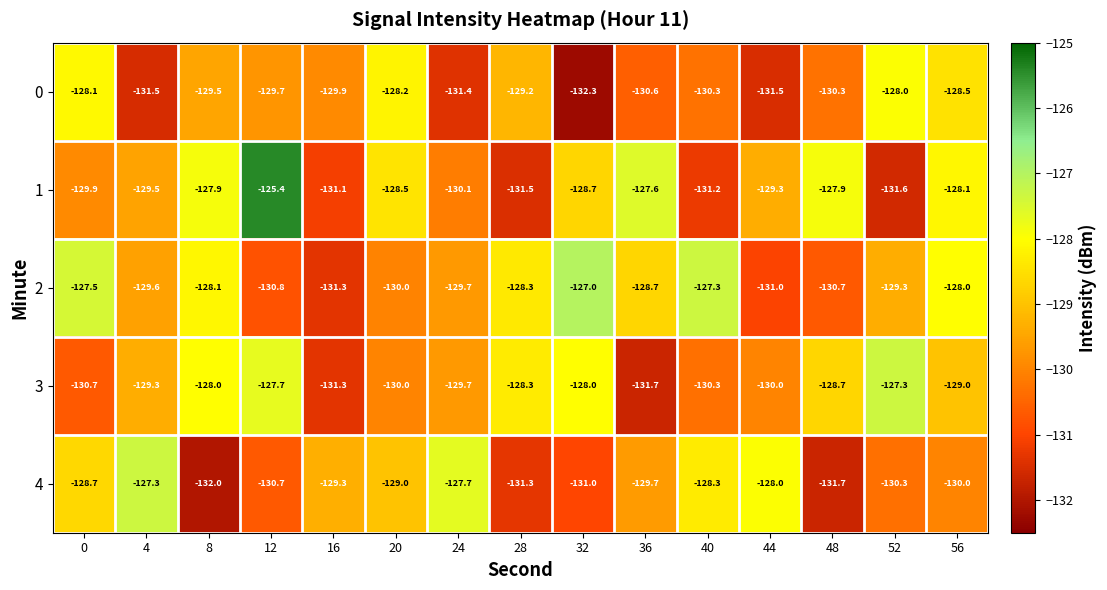

Which series has the widest spread of values?

1